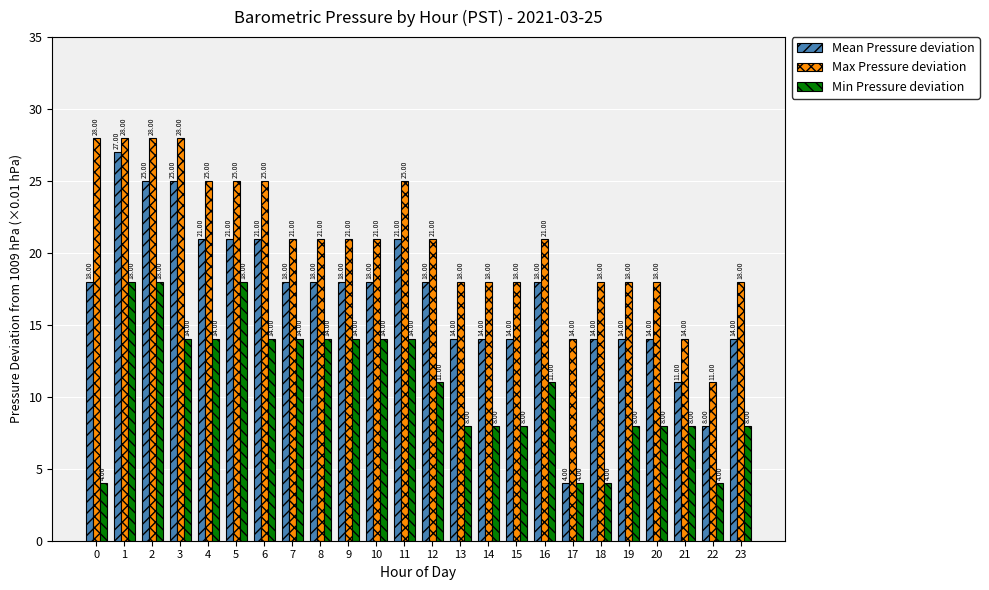

Is it true that Mean Pressure deviation equals 21 at 4?

True